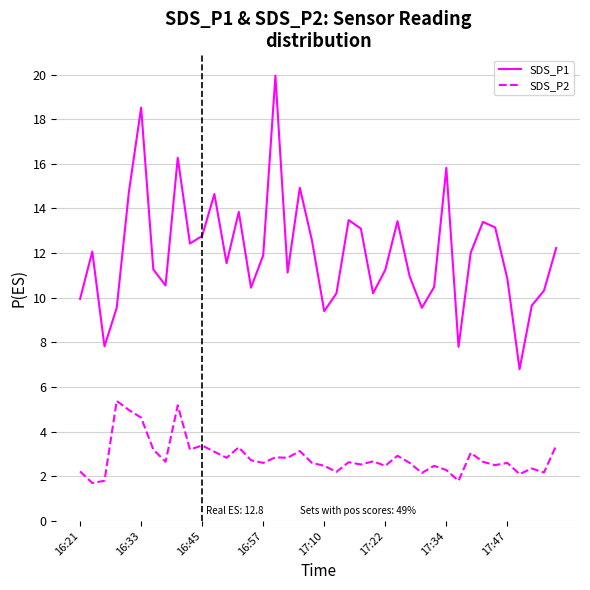

Does the chart have visible grid lines?

Yes